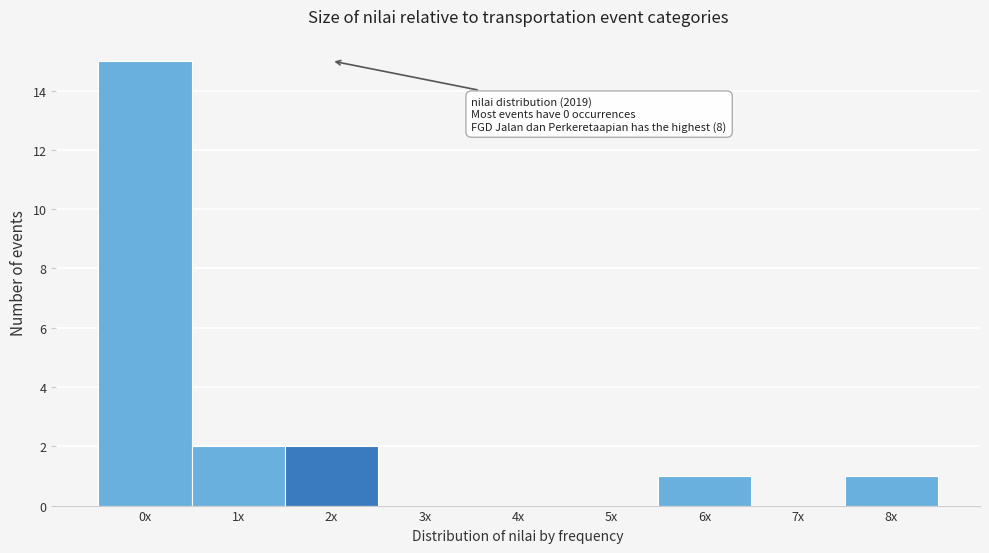

Reading left to right, list all the values displayed in this chart.

0x=15	1x=2	2x=2	3x=0	4x=0	5x=0	6x=1	7x=0	8x=1